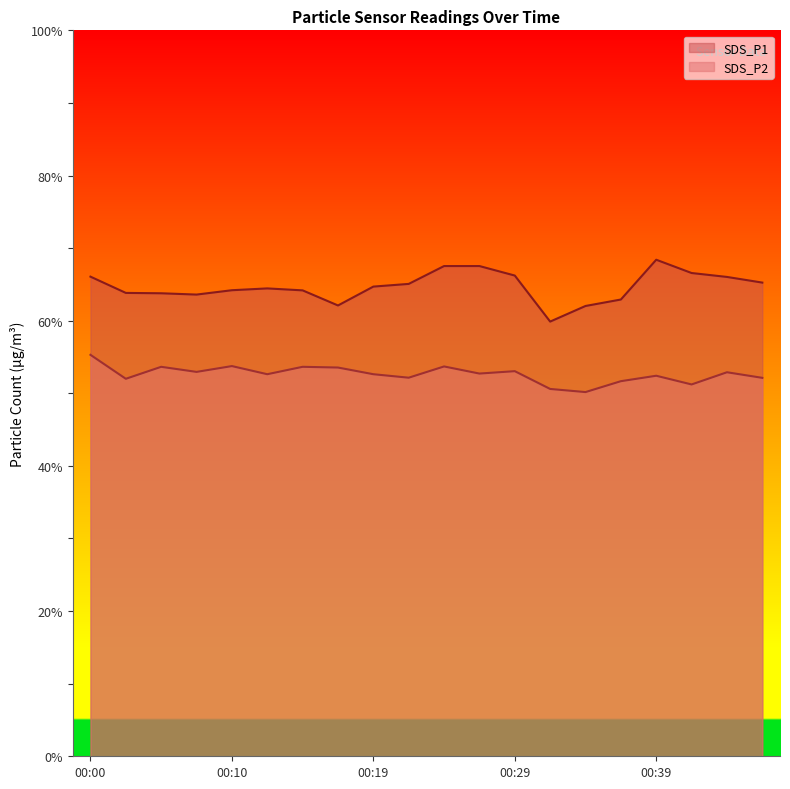

At 00:07, list the series in order from smallest to largest.

SDS_P2, SDS_P1